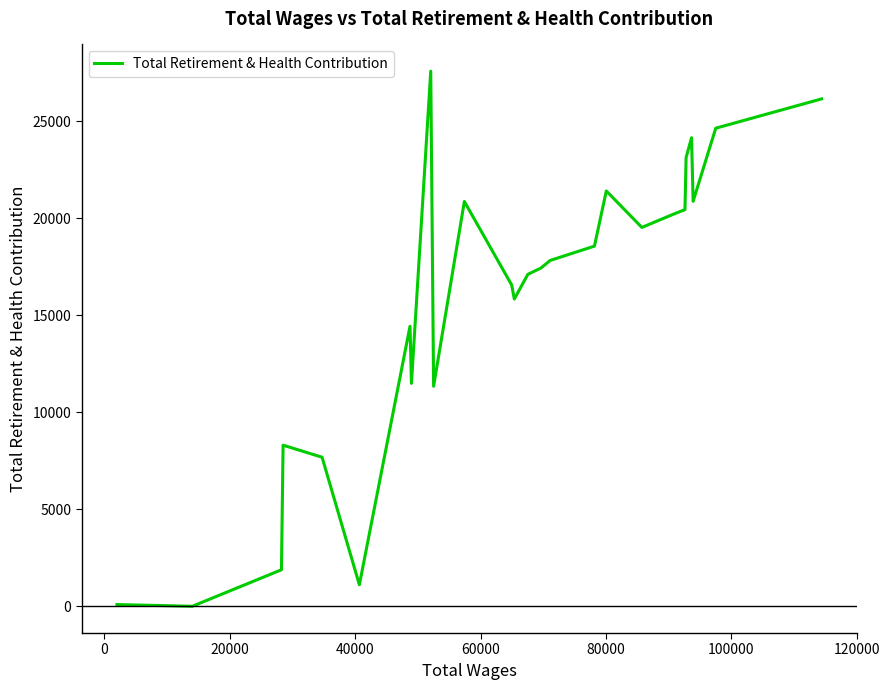

What is the difference between the maximum and minimum values?

27579